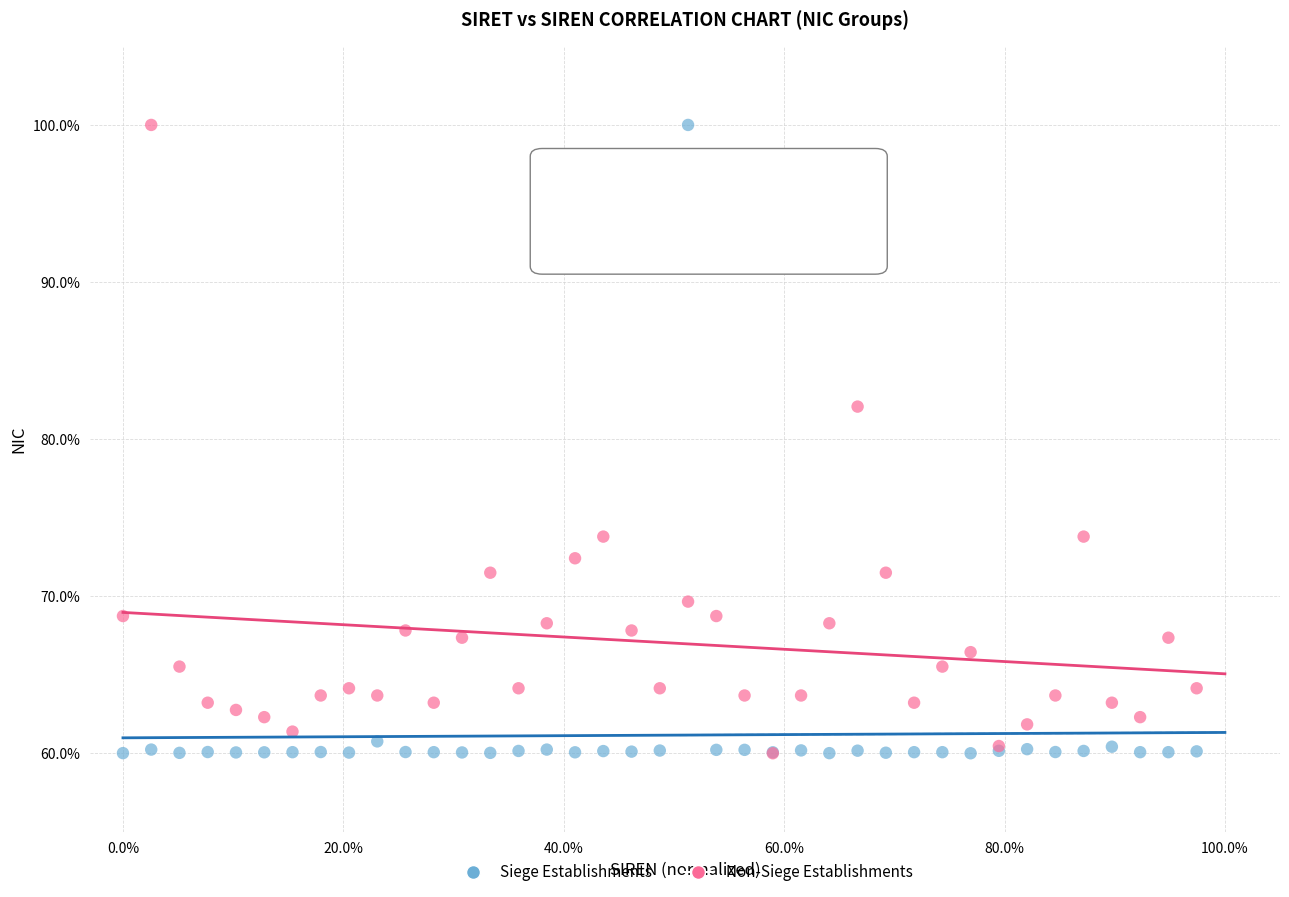

In the Non-Siege Establishments series, what Y value is closest to 79?

82.1